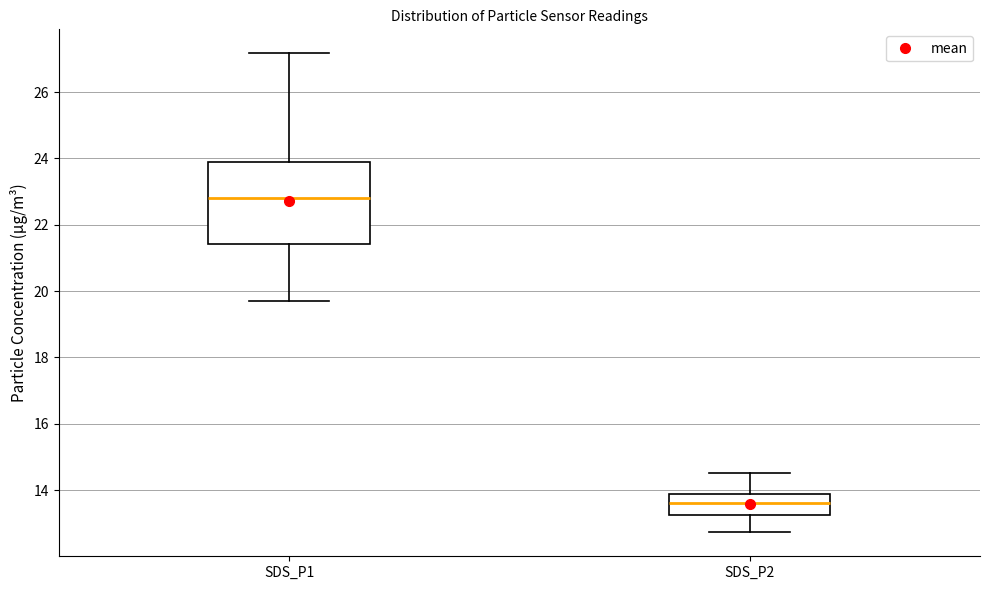

Reading left to right, transcribe this box plot: for each box, give where its median line is, the range the box spans, and where its two whiskers end, as read against the y-axis. The values are not printed on the chart, so give them approximately, as read against the axis.

SDS_P1: median 22.8, box 21.4 to 23.8, whiskers 19.8 to 27.2
SDS_P2: median 13.6, box 13.2 to 13.8, whiskers 12.8 to 14.6